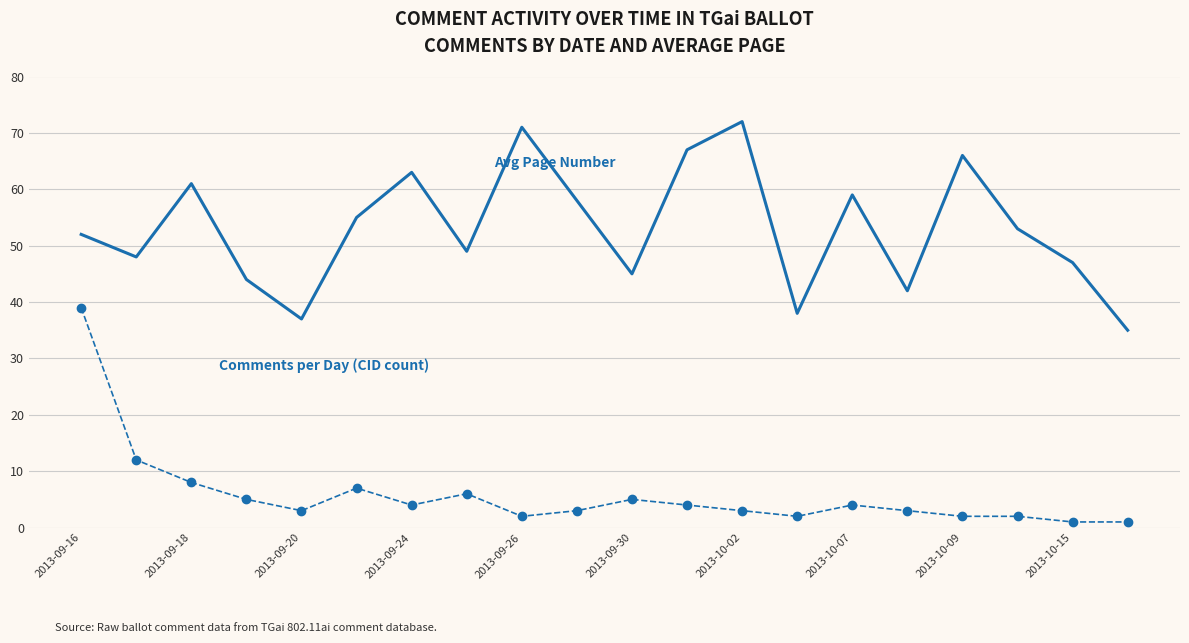

What is the maximum value shown in the chart?

72